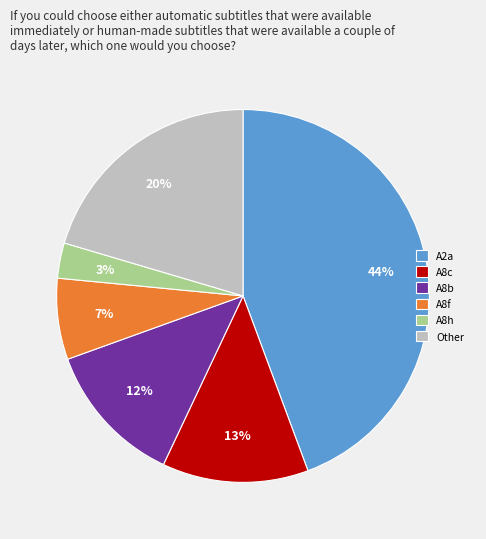

How many slices are in this pie chart?

6